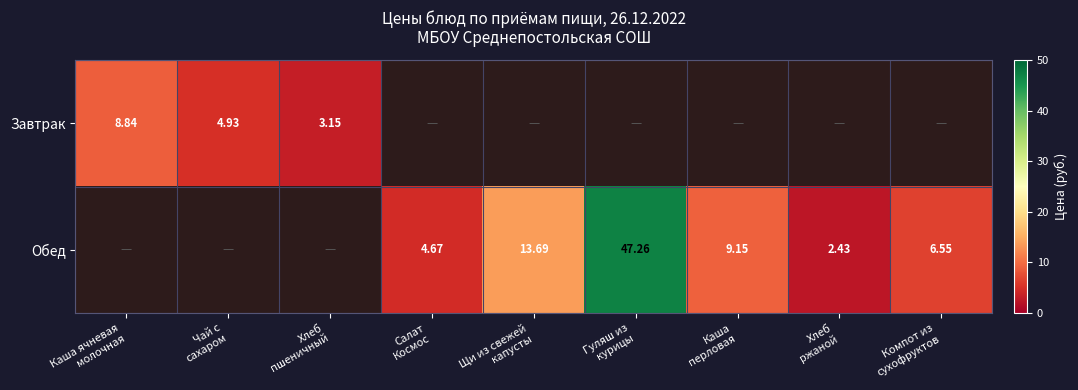

Which series has the widest spread of values?

Обед